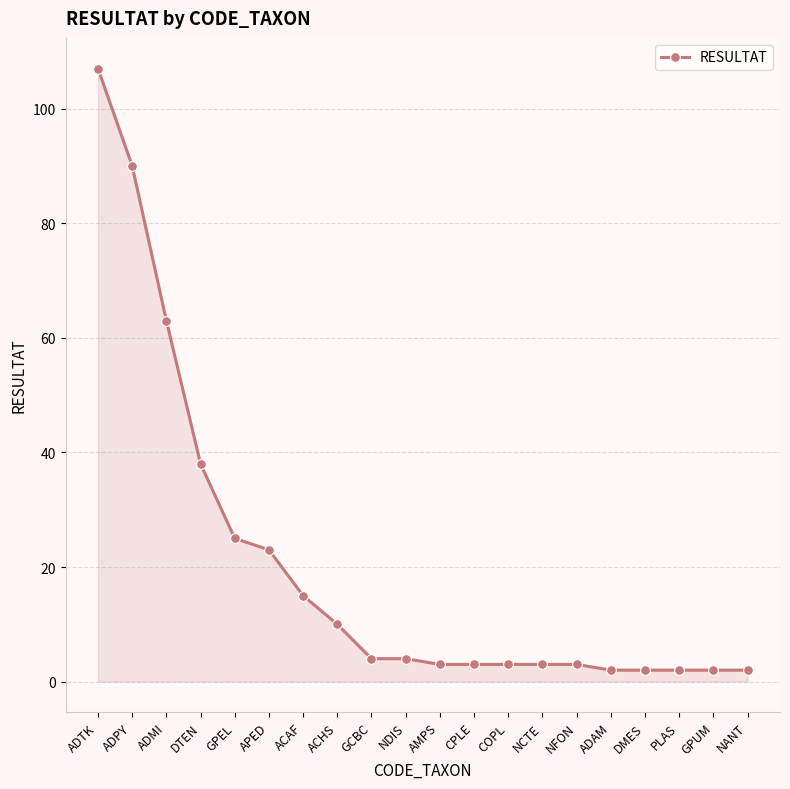

What is the average value?

20